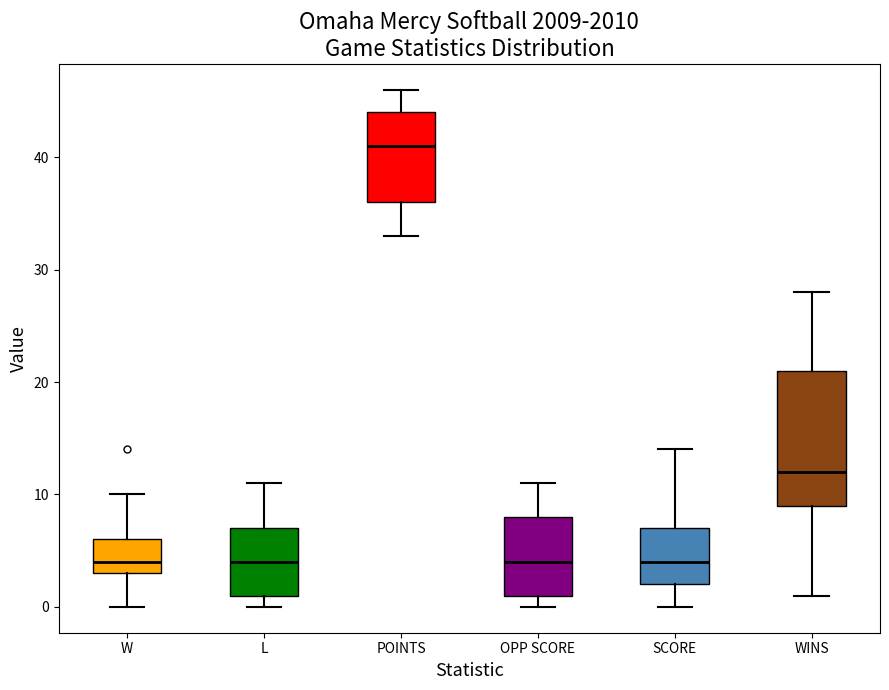

Reading left to right, read every box against the y-axis: the position of its median line, the range the box covers, and the ends of its whiskers. The values are not printed on the chart, so give them approximately, as read against the axis.

W: median 4, box 3 to 6, whiskers 0 to 10
L: median 4, box 1 to 7, whiskers 0 to 11
POINTS: median 41, box 36 to 44, whiskers 33 to 46
OPP SCORE: median 4, box 1 to 8, whiskers 0 to 11
SCORE: median 4, box 2 to 7, whiskers 0 to 14
WINS: median 12, box 9 to 21, whiskers 1 to 28